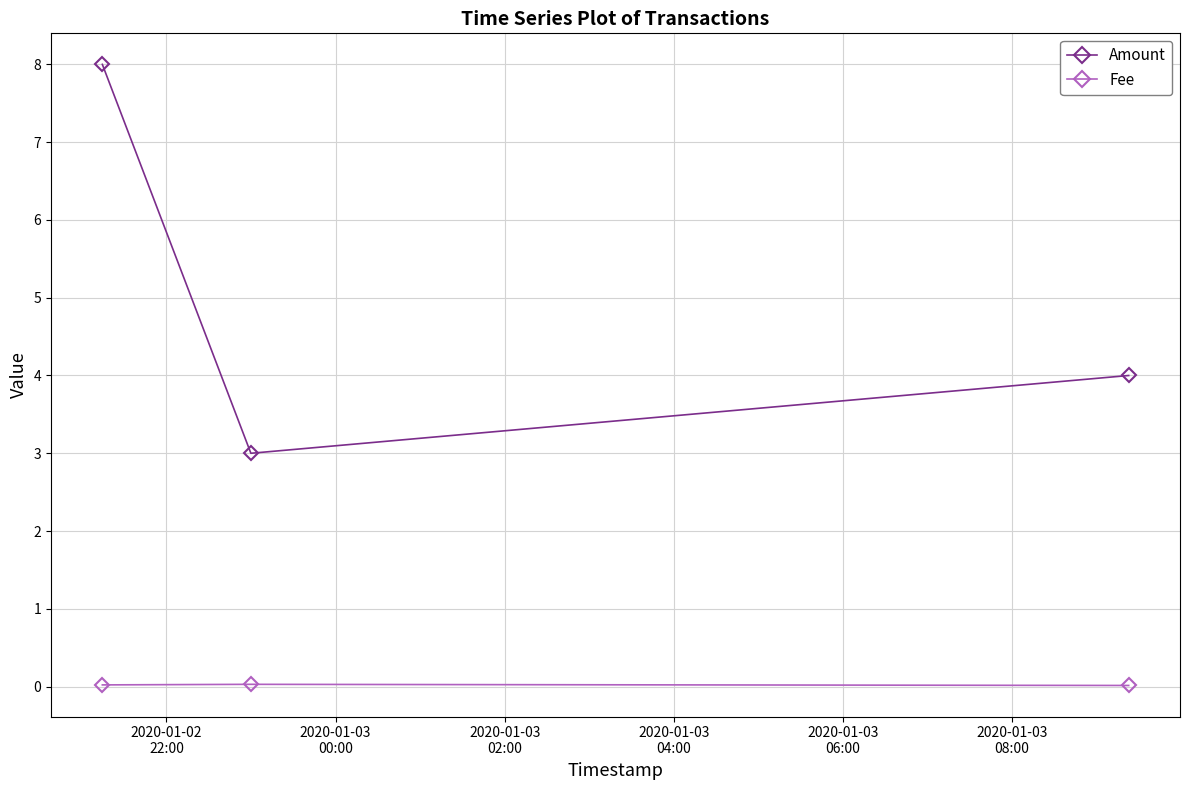

Which series has the largest total across all categories?

Amount